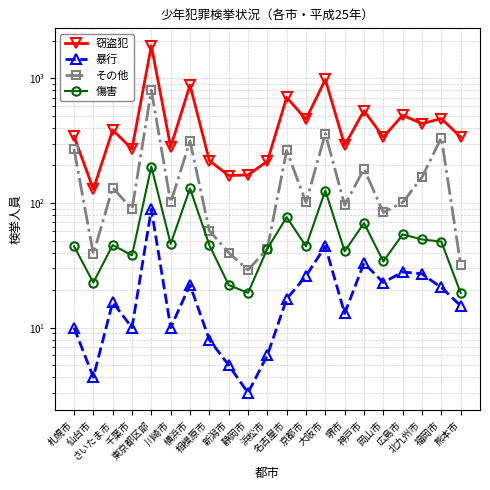

True or false: 暴行 and 傷害 cross at least once.

False